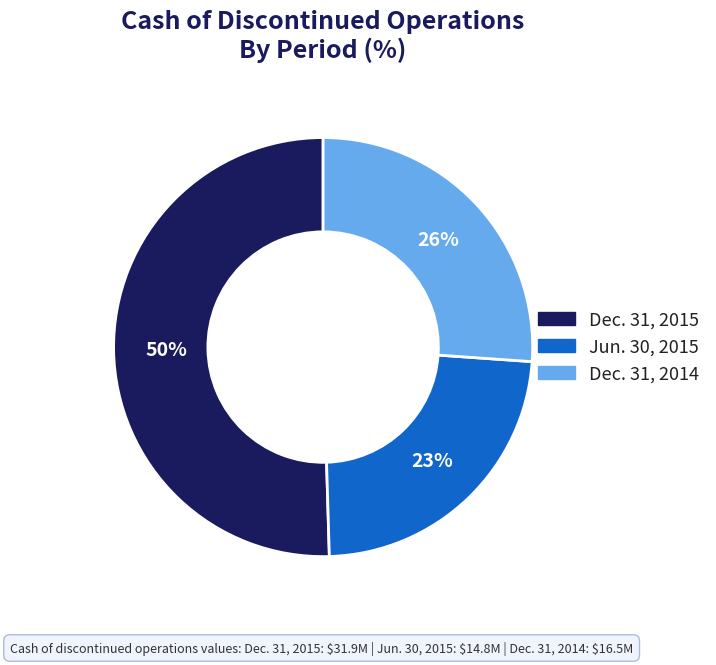

To the nearest percent, what is the difference between the largest and smallest slice percentages?

27%